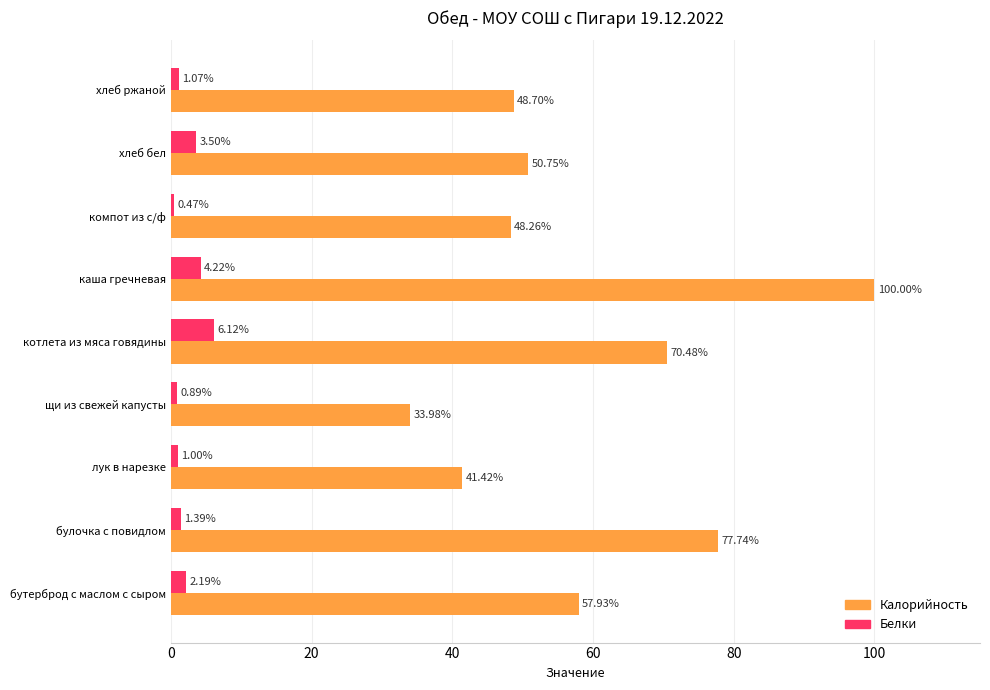

Which series changed the most between котлета из мяса говядины and хлеб ржаной?

Калорийность